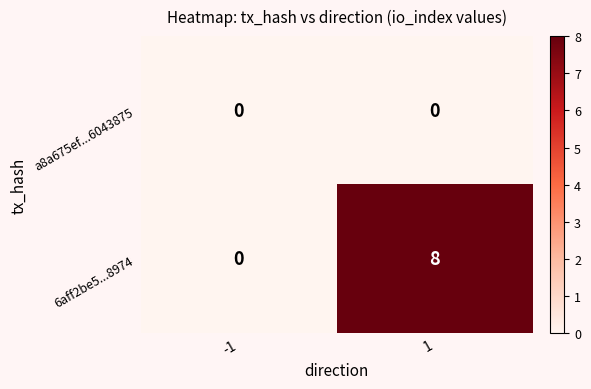

Reading left to right, extract all data points from this chart.

a8a675ef...6043875: 0	0
6aff2be5...8974: 0	8